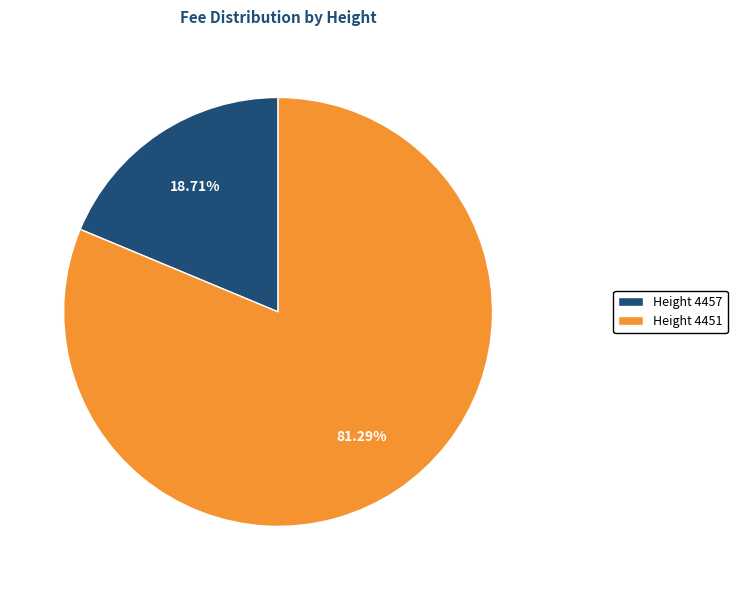

Count the number of slices in the pie.

2